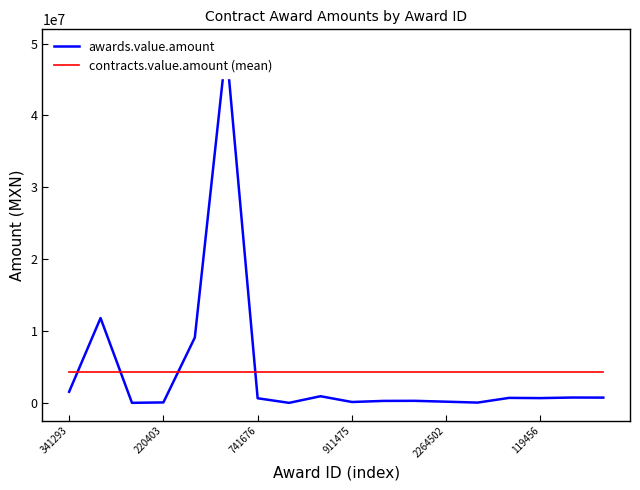

What is the label of the 15th point from the left?

14